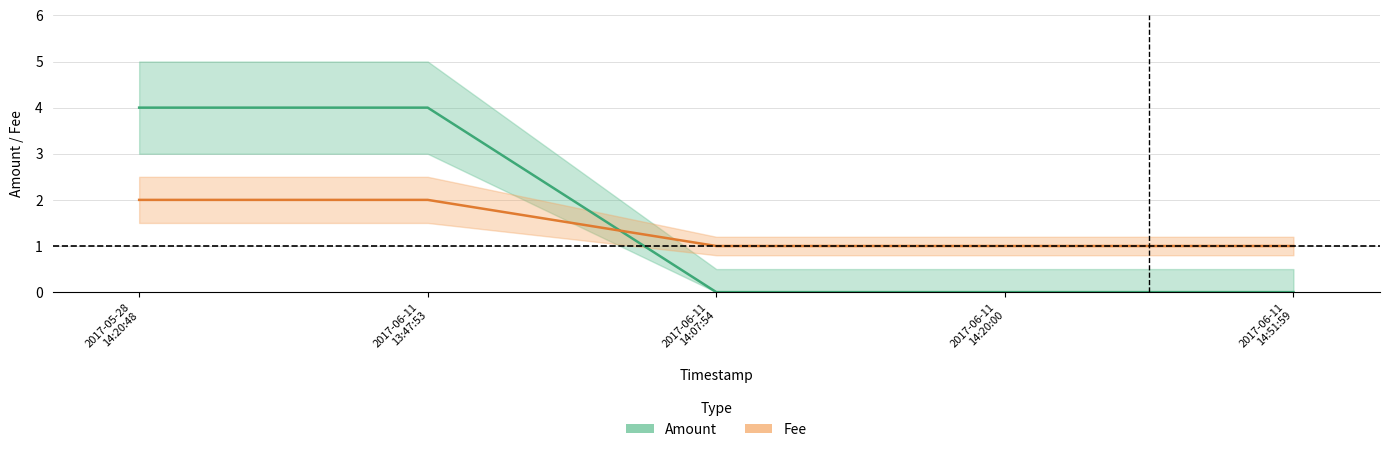

What is the total value across all series at 2017-06-11
14:07:54?

1